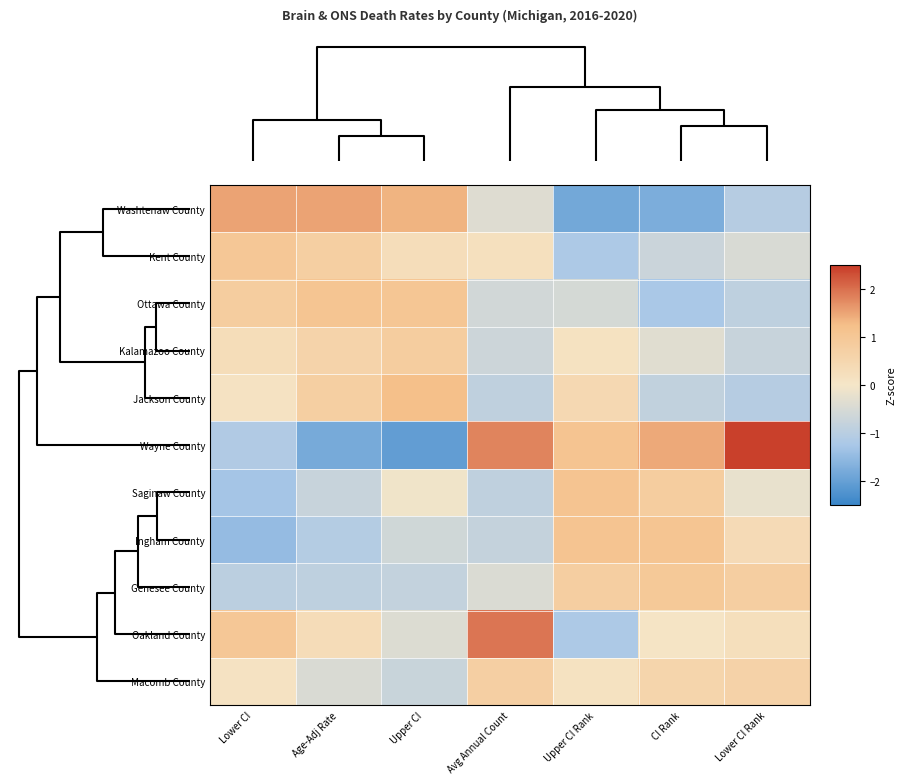

Reading left to right, extract all data points from this chart.

Washtenaw County: Lower CI=1.5	Age-Adj Rate=1.5	Upper CI=1.3	Avg Annual Count=-0.4	Upper CI Rank=-1.8	CI Rank=-1.7	Lower CI Rank=-1.0
Kent County: Lower CI=1.0	Age-Adj Rate=0.8	Upper CI=0.3	Avg Annual Count=0.2	Upper CI Rank=-1.2	CI Rank=-0.7	Lower CI Rank=-0.5
Ottawa County: Lower CI=0.8	Age-Adj Rate=1.1	Upper CI=1.0	Avg Annual Count=-0.6	Upper CI Rank=-0.5	CI Rank=-1.2	Lower CI Rank=-0.9
Kalamazoo County: Lower CI=0.3	Age-Adj Rate=0.6	Upper CI=0.8	Avg Annual Count=-0.7	Upper CI Rank=0.1	CI Rank=-0.3	Lower CI Rank=-0.8
Jackson County: Lower CI=0.1	Age-Adj Rate=0.8	Upper CI=1.2	Avg Annual Count=-0.9	Upper CI Rank=0.4	CI Rank=-0.8	Lower CI Rank=-1.0
Wayne County: Lower CI=-1.1	Age-Adj Rate=-1.8	Upper CI=-2.0	Avg Annual Count=1.8	Upper CI Rank=1.1	CI Rank=1.5	Lower CI Rank=2.4
Saginaw County: Lower CI=-1.3	Age-Adj Rate=-0.8	Upper CI=-0.1	Avg Annual Count=-0.9	Upper CI Rank=1.1	CI Rank=0.8	Lower CI Rank=-0.2
Ingham County: Lower CI=-1.5	Age-Adj Rate=-1.1	Upper CI=-0.6	Avg Annual Count=-0.8	Upper CI Rank=1.1	CI Rank=1.1	Lower CI Rank=0.4
Genesee County: Lower CI=-0.9	Age-Adj Rate=-0.9	Upper CI=-0.8	Avg Annual Count=-0.4	Upper CI Rank=0.8	CI Rank=0.9	Lower CI Rank=0.8
Oakland County: Lower CI=1.0	Age-Adj Rate=0.3	Upper CI=-0.4	Avg Annual Count=1.9	Upper CI Rank=-1.2	CI Rank=0.0	Lower CI Rank=0.2
Macomb County: Lower CI=0.1	Age-Adj Rate=-0.5	Upper CI=-0.7	Avg Annual Count=0.7	Upper CI Rank=0.1	CI Rank=0.6	Lower CI Rank=0.6